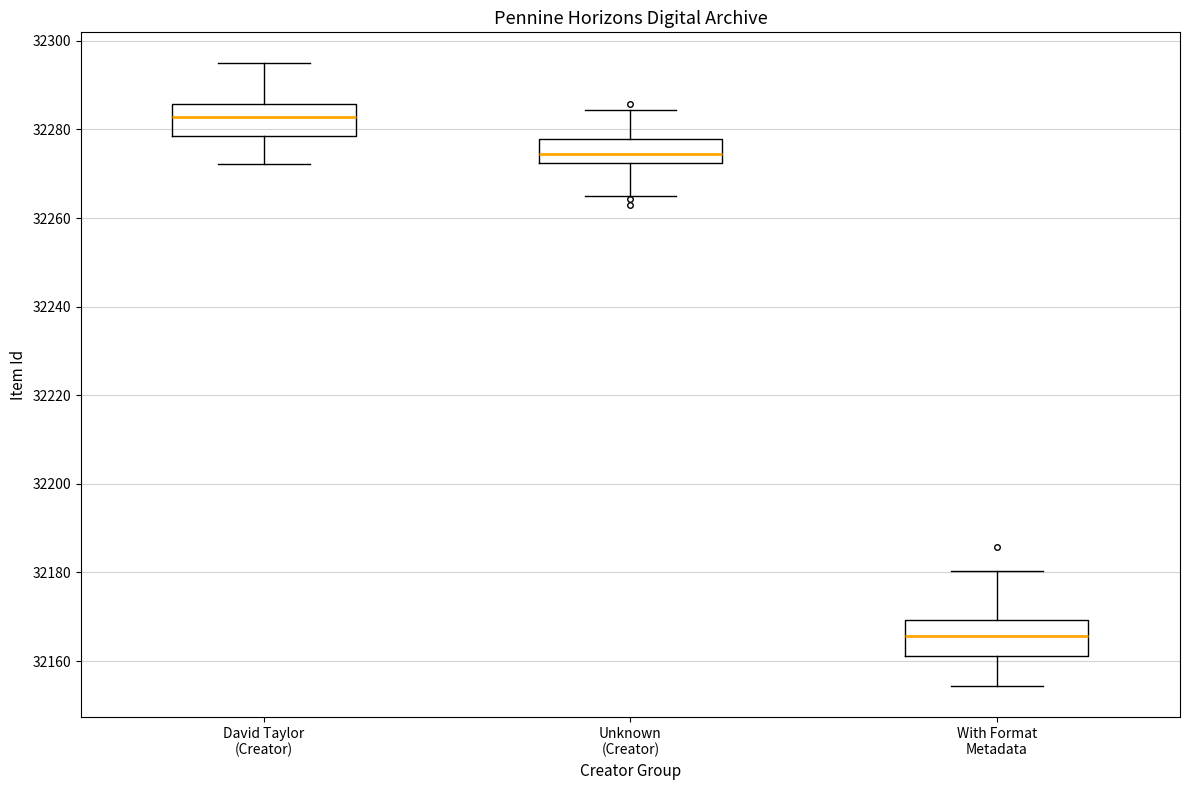

Which box's median line is the highest?

David Taylor (Creator)